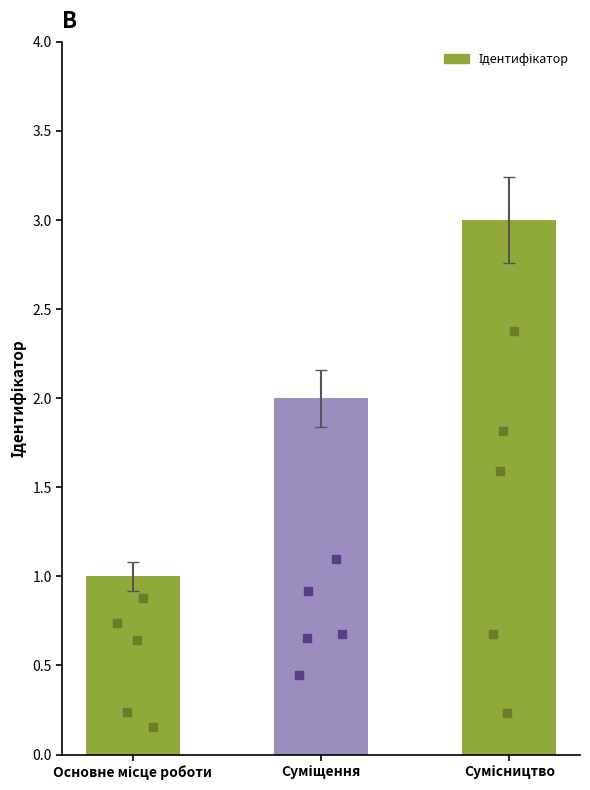

What is the change in value from Основне місце роботи to Сумісництво?

+2